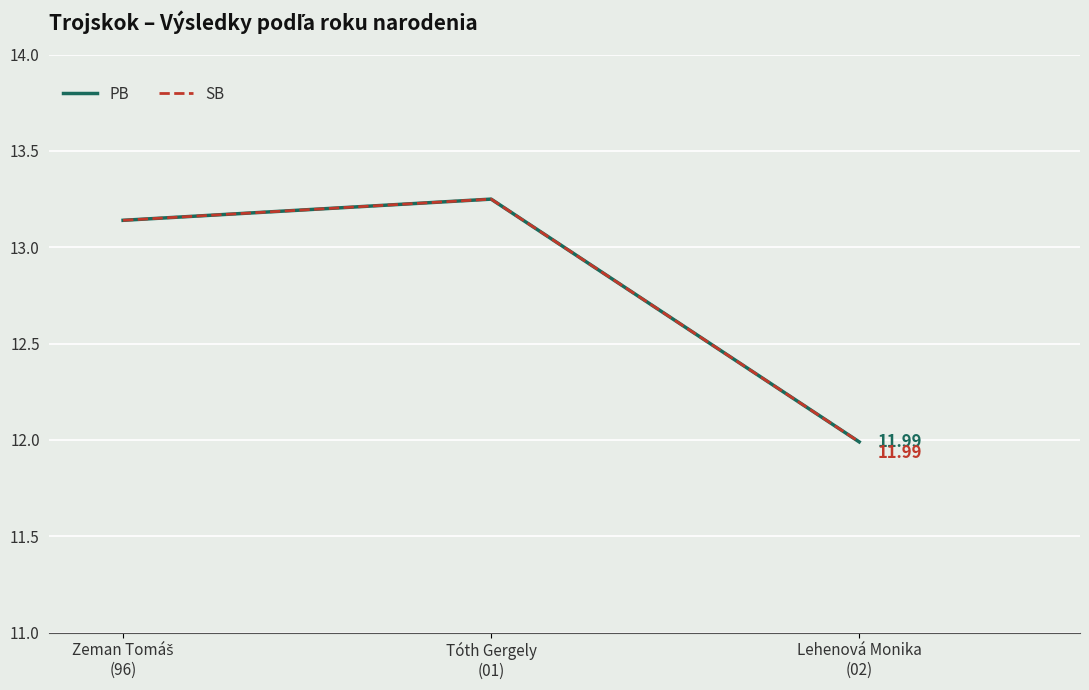

Is this an area chart (filled region under the line)?

No